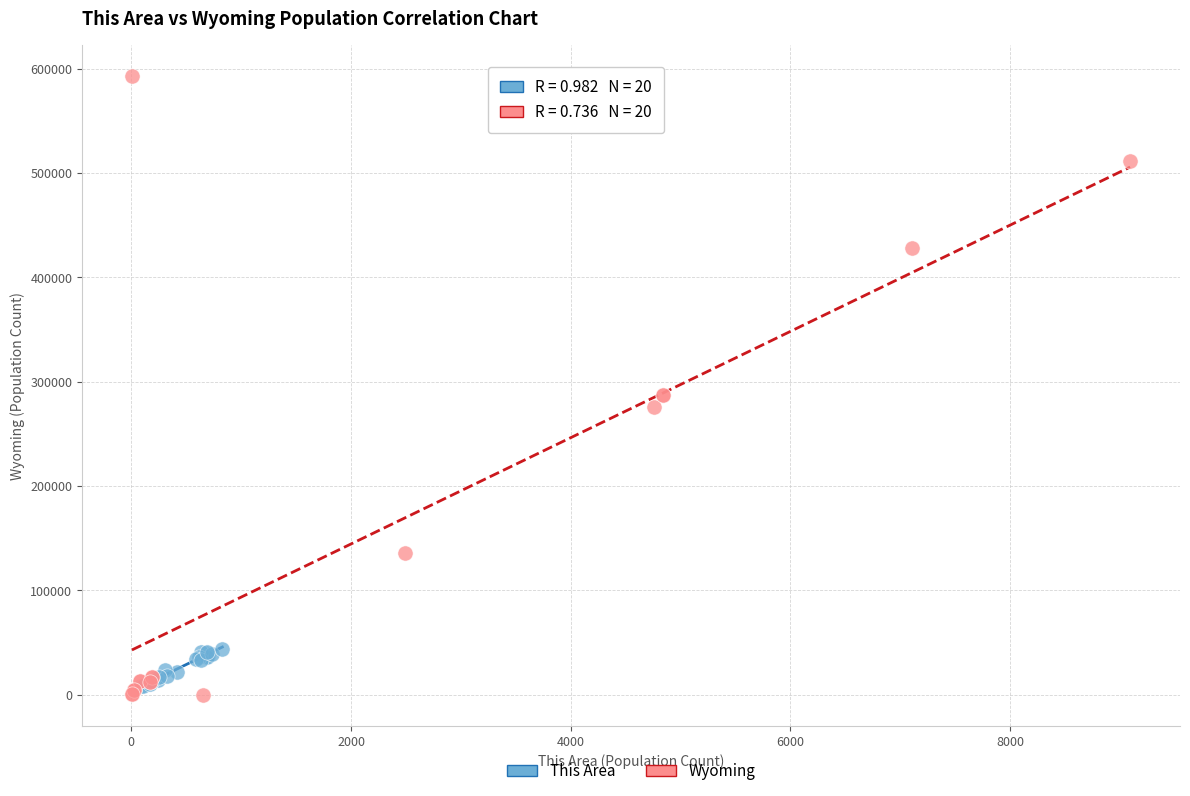

Which series has the largest Y range (max minus min)?

Wyoming